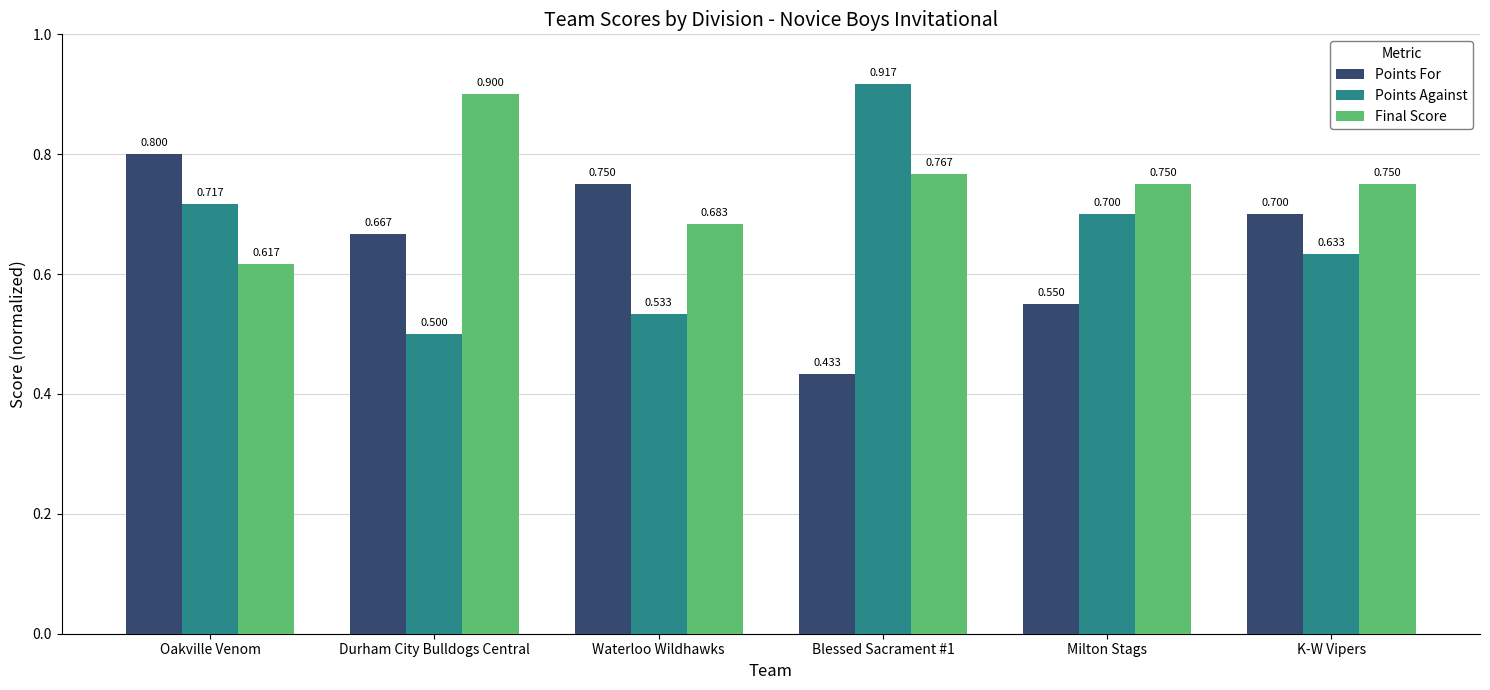

What is the approximate value of Points Against at Waterloo Wildhawks?

0.5